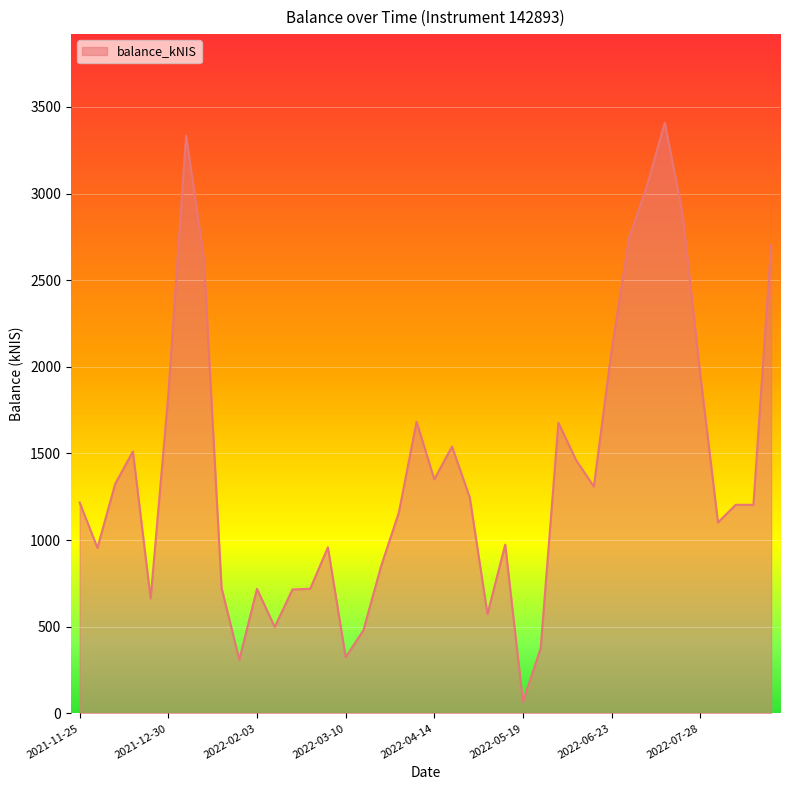

What is the maximum value shown in the chart?

3408.5